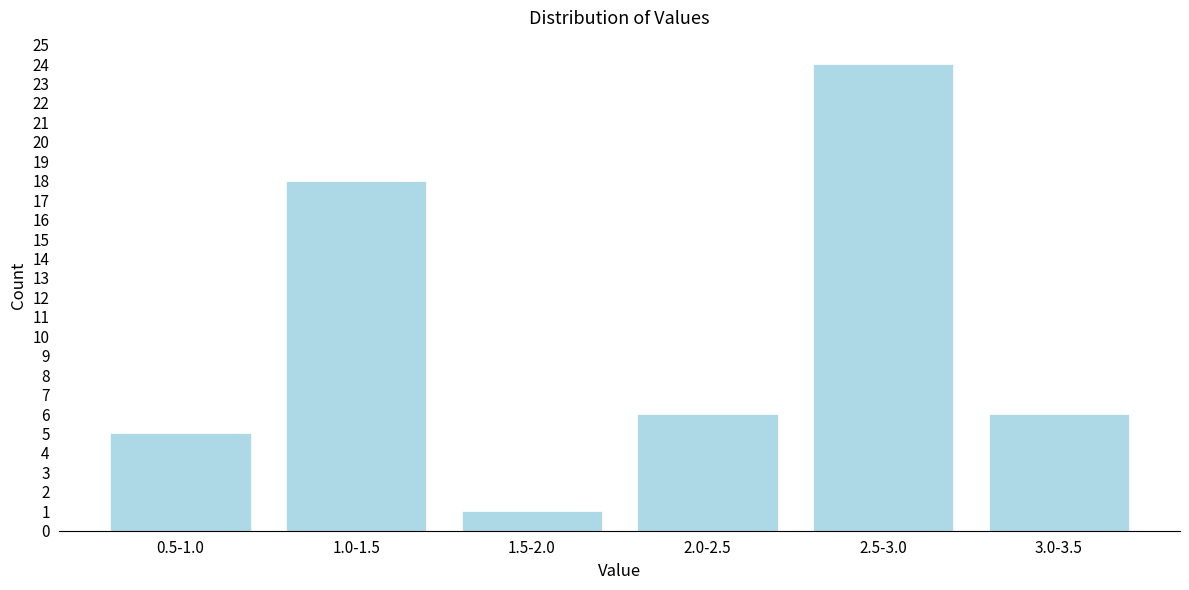

Reading left to right, extract all data points from this chart.

0.5-1.0=5	1.0-1.5=18	1.5-2.0=1	2.0-2.5=6	2.5-3.0=24	3.0-3.5=6